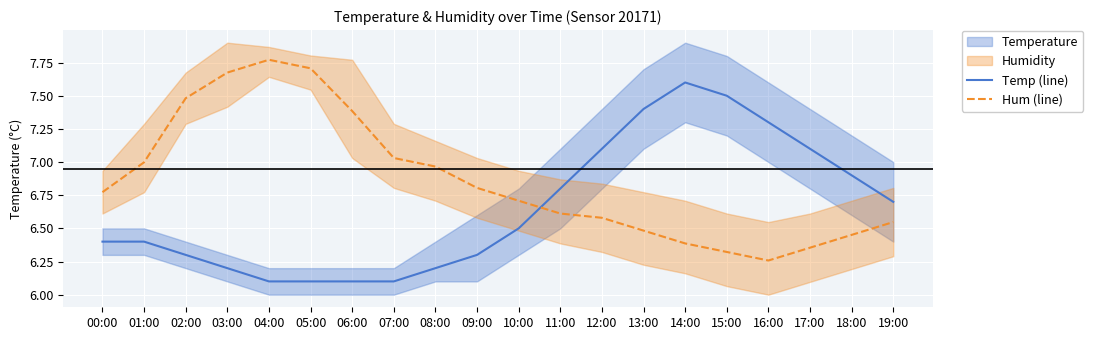

Which label corresponds to the smallest value in the chart?

04:00